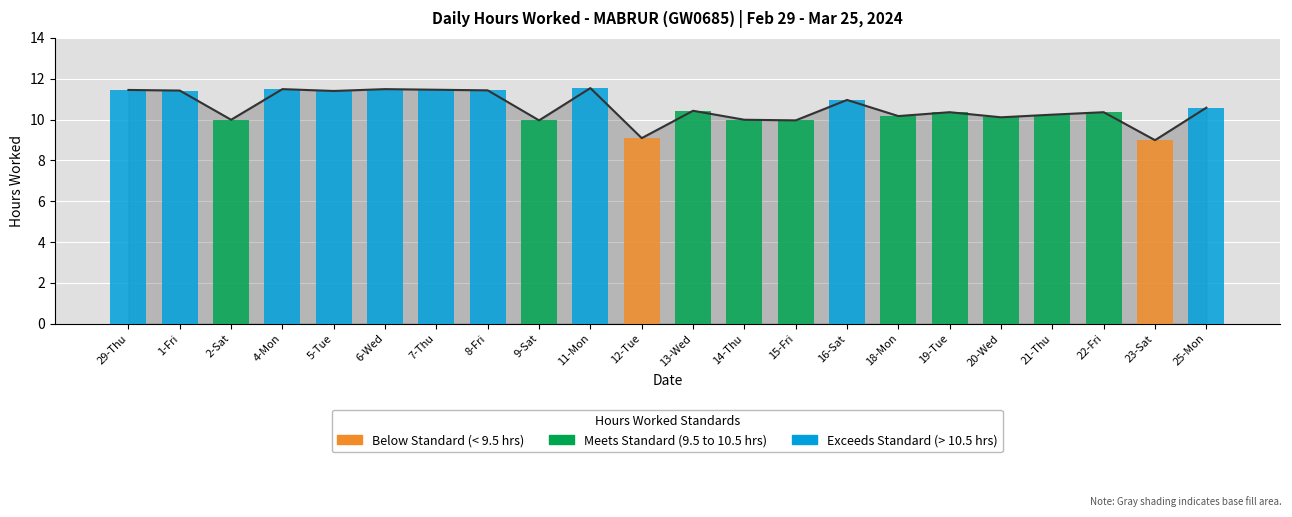

Is it true that the value at 7-Thu is 11.5?

True